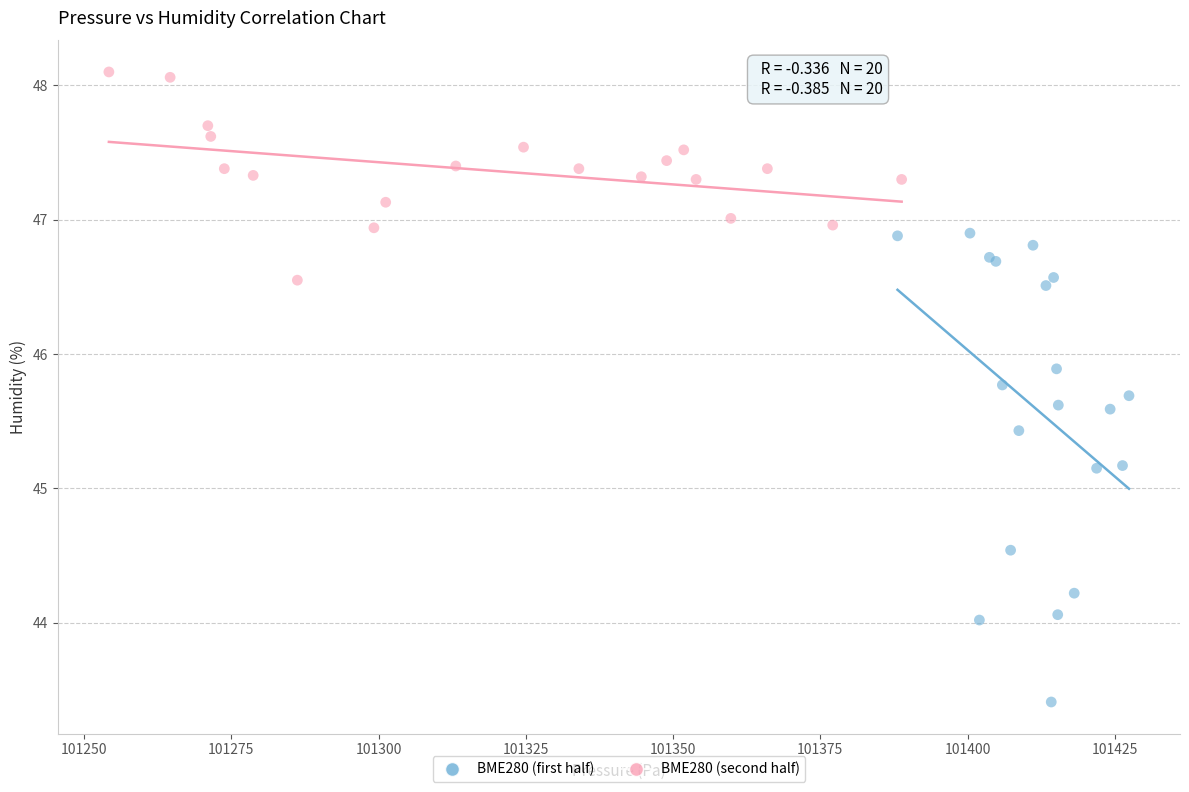

Which series contains the highest Y value?

BME280 (second half)